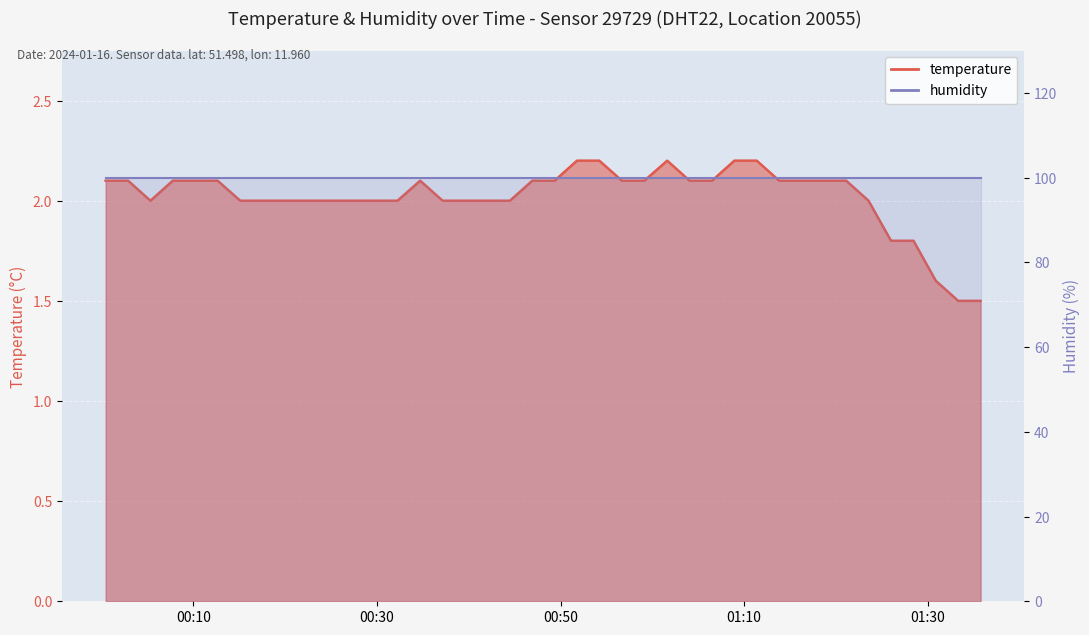

At which category does the chart reach its minimum across all series?

2024-01-16T01:33:19